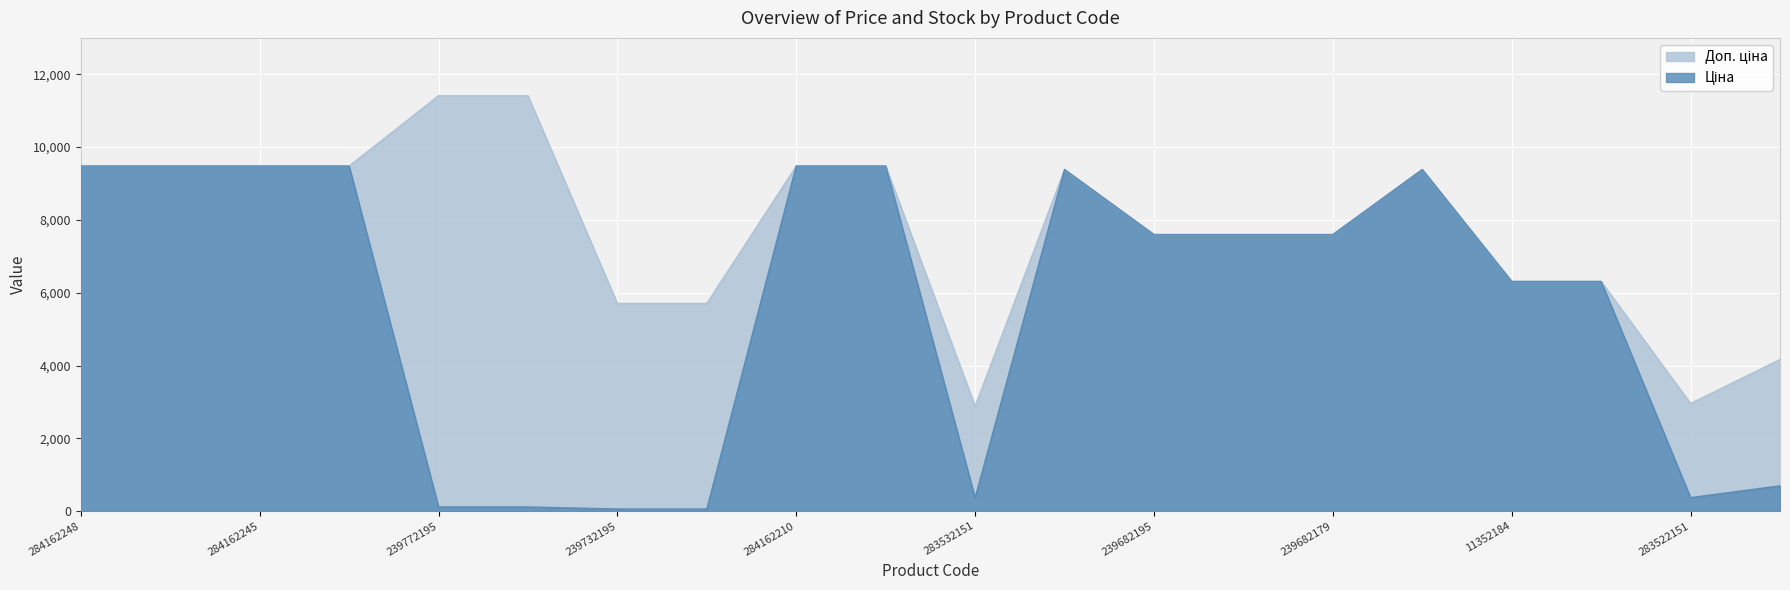

What is the total value across all series at 11352184?

12617.5